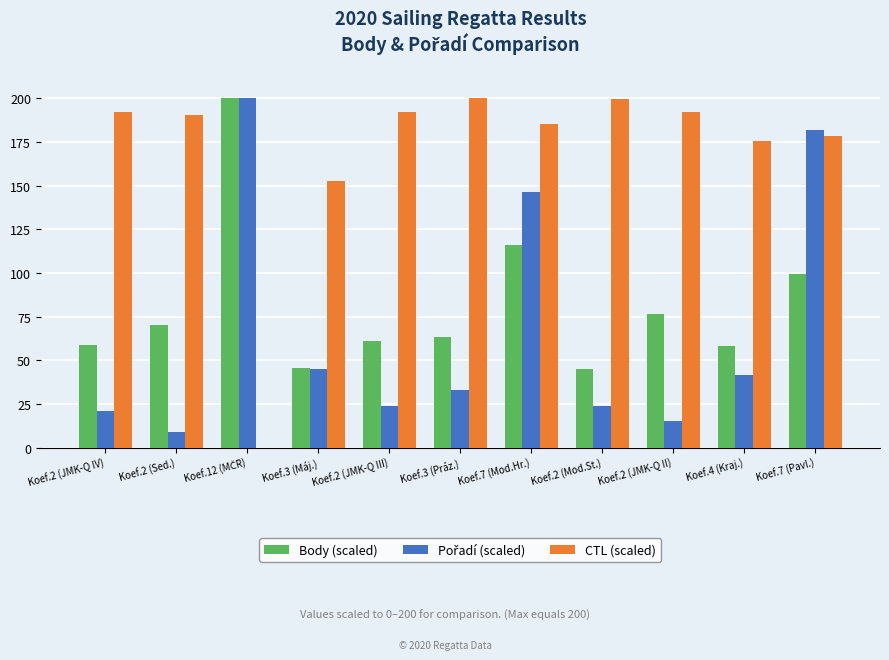

What is the maximum value shown in the chart?

200.0